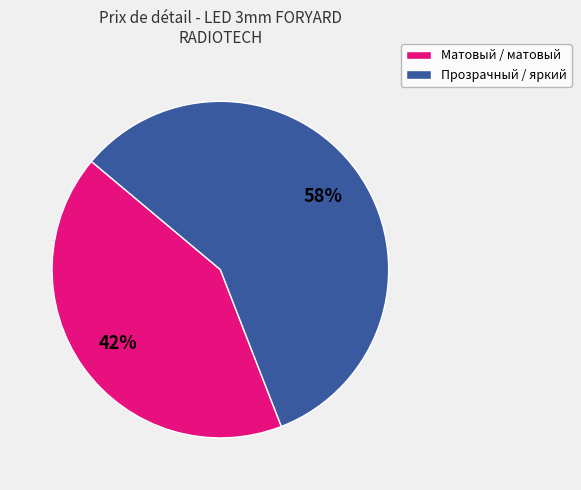

Is there a majority slice in this chart?

Yes